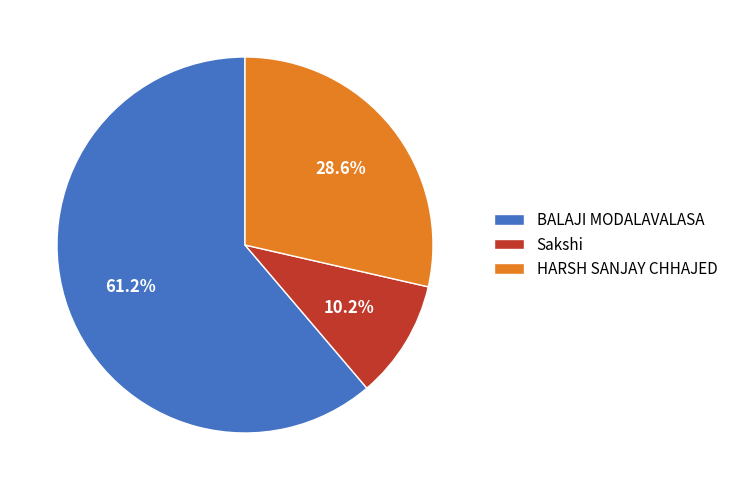

Which category has the smallest portion of the pie?

Sakshi